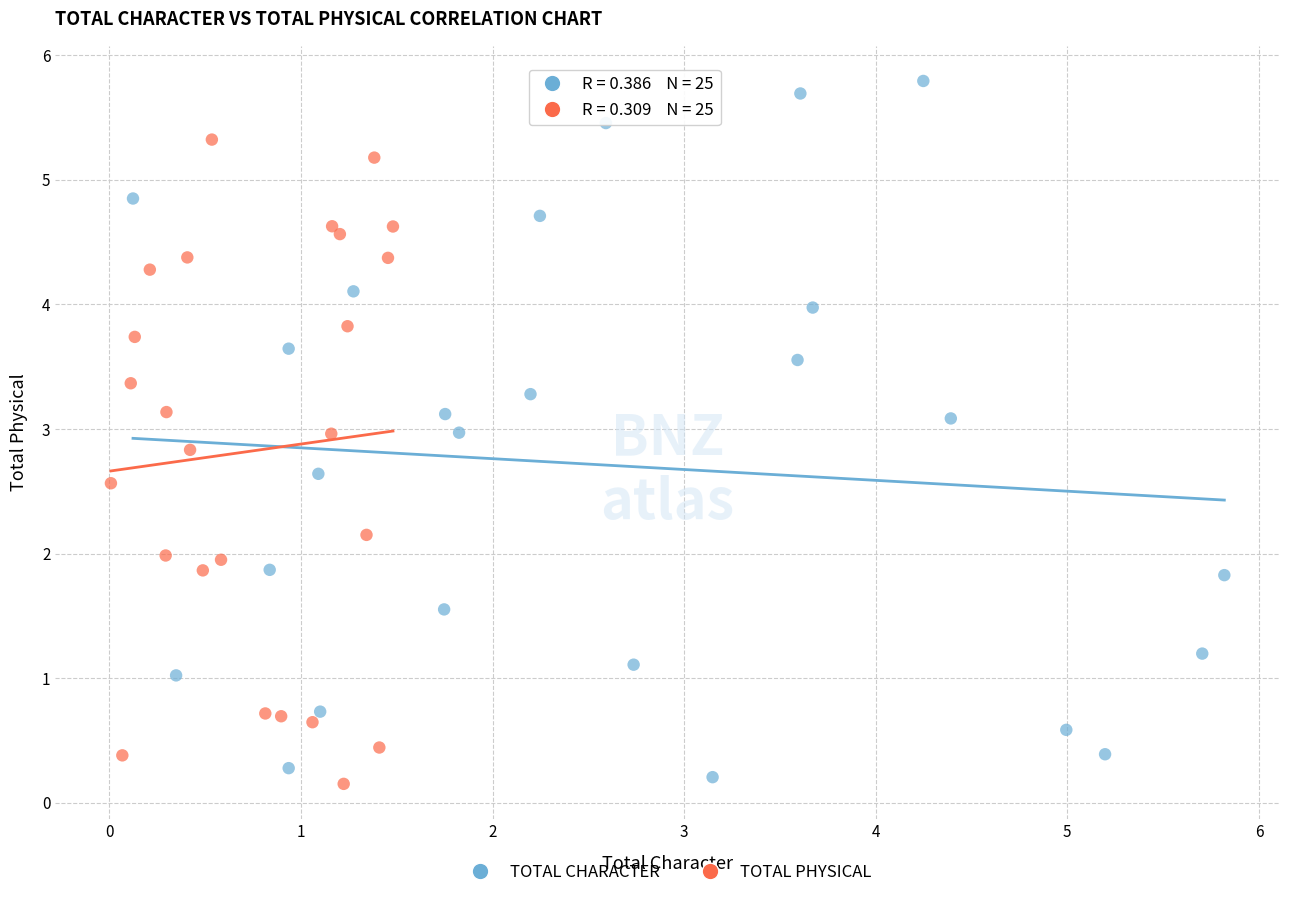

Which series has the largest Y range (max minus min)?

TOTAL CHARACTER